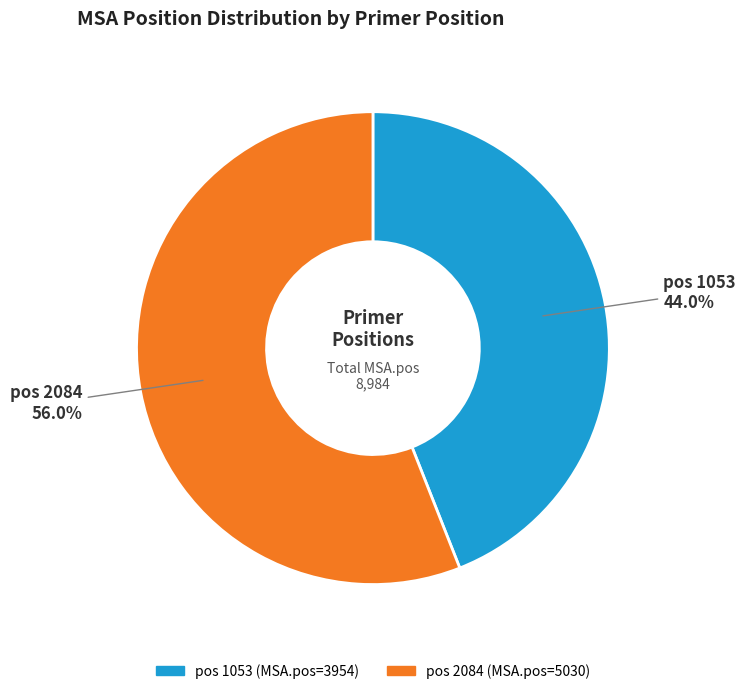

Does any single category account for the majority?

Yes